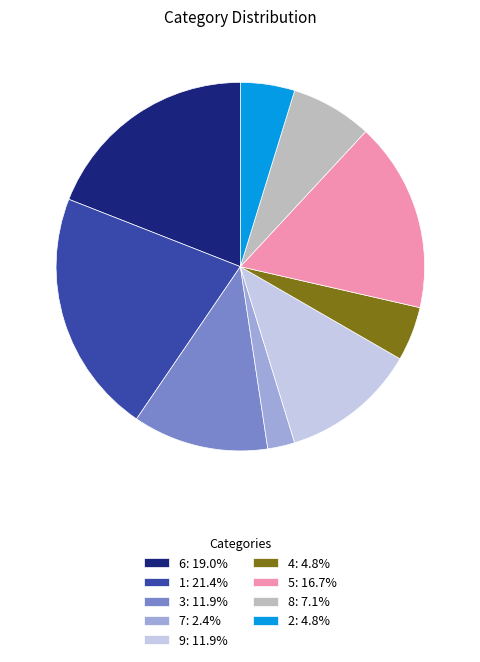

How many segments does this pie chart have?

9